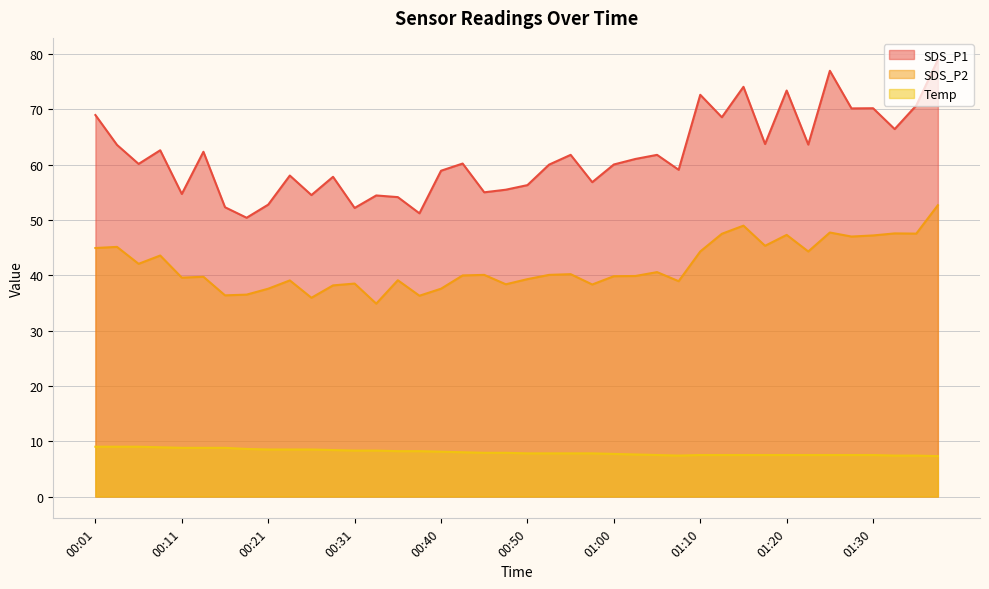

In Temp, how many points are lower than both neighbors (excluding endpoints)?

1